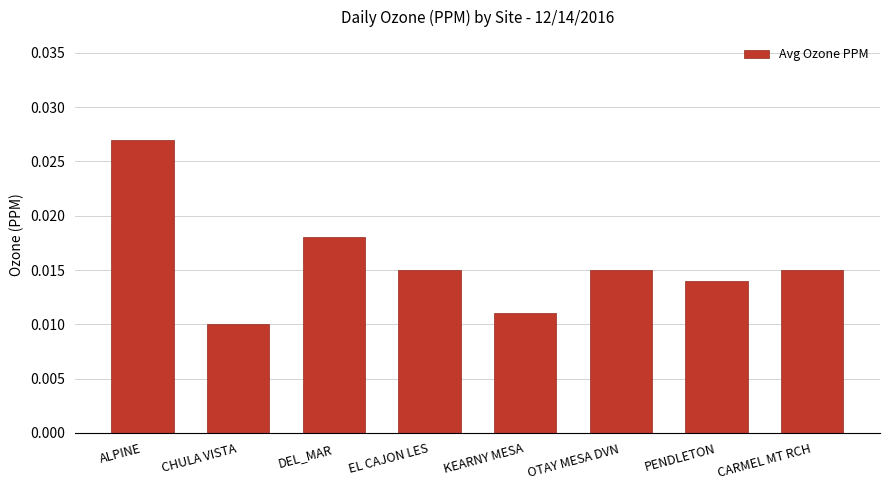

Are the bars horizontal?

No